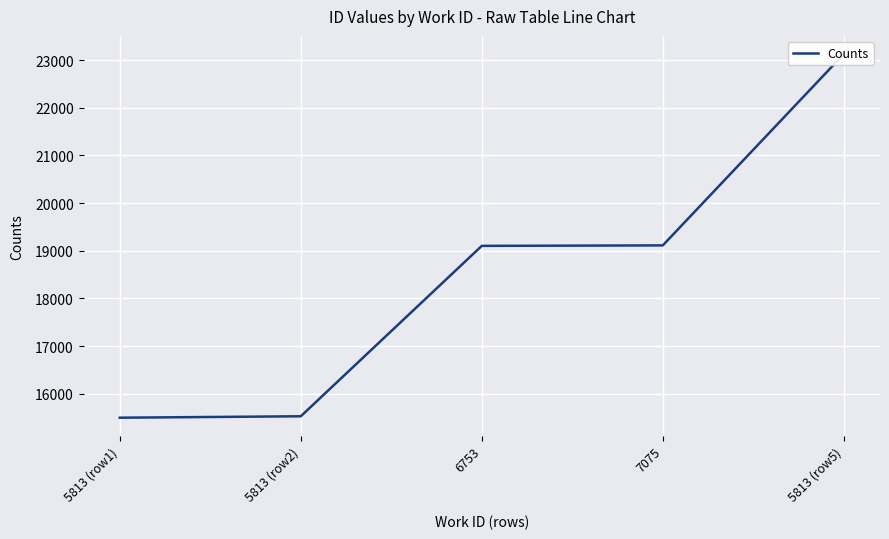

What is the smallest value displayed?

15496